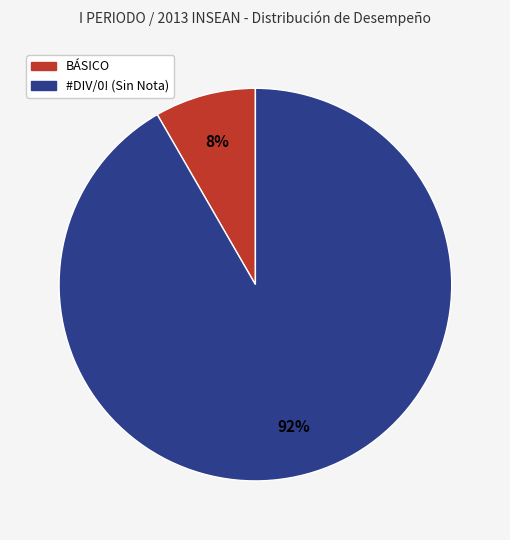

Is BÁSICO the majority of the pie?

No